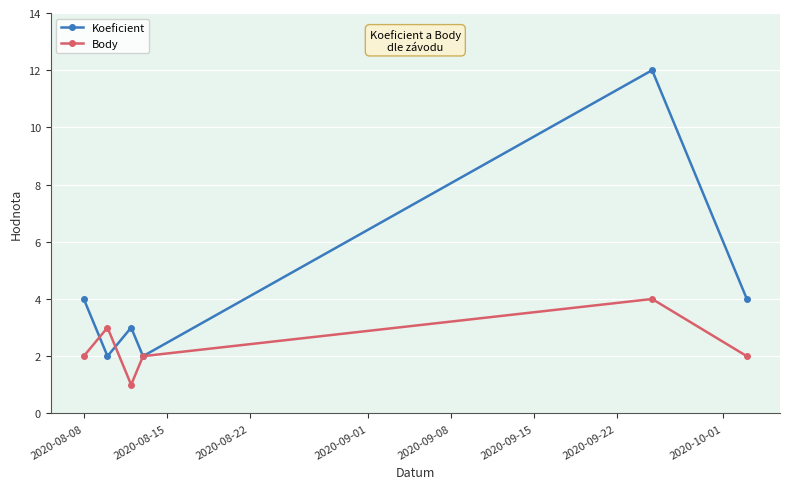

Rank the series by their maximum value, from lowest to highest.

Body, Koeficient